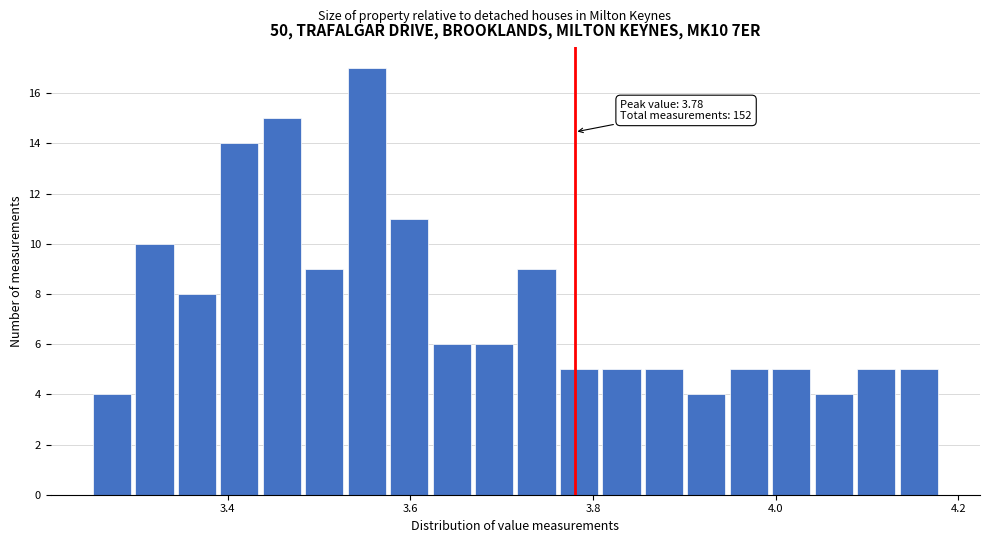

Around what value on the x-axis is the tallest bar? Give the approximate position of its centre, as read against the axis.

3.56